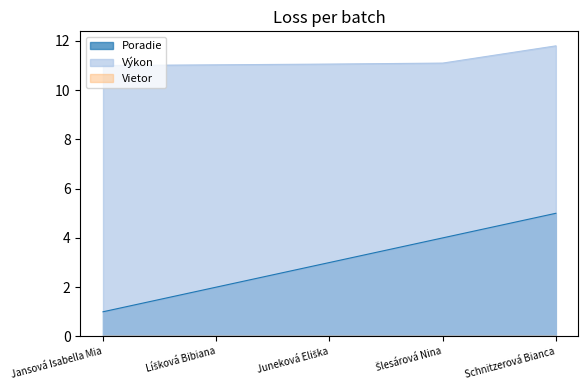

True or false: Poradie and Výkon intersect in this chart.

False